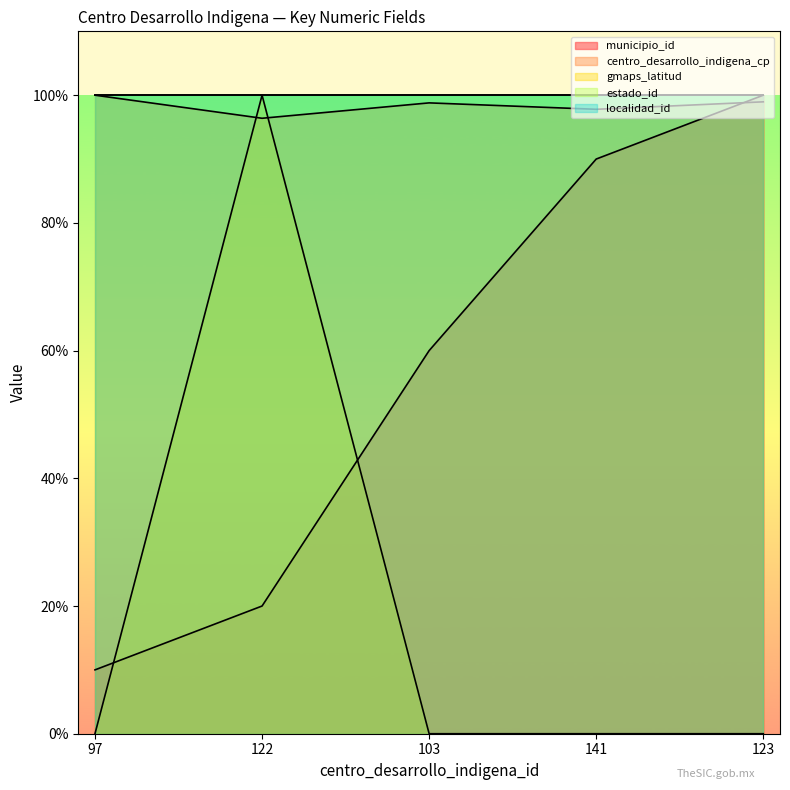

How many data points in gmaps_latitud are above 0?

1